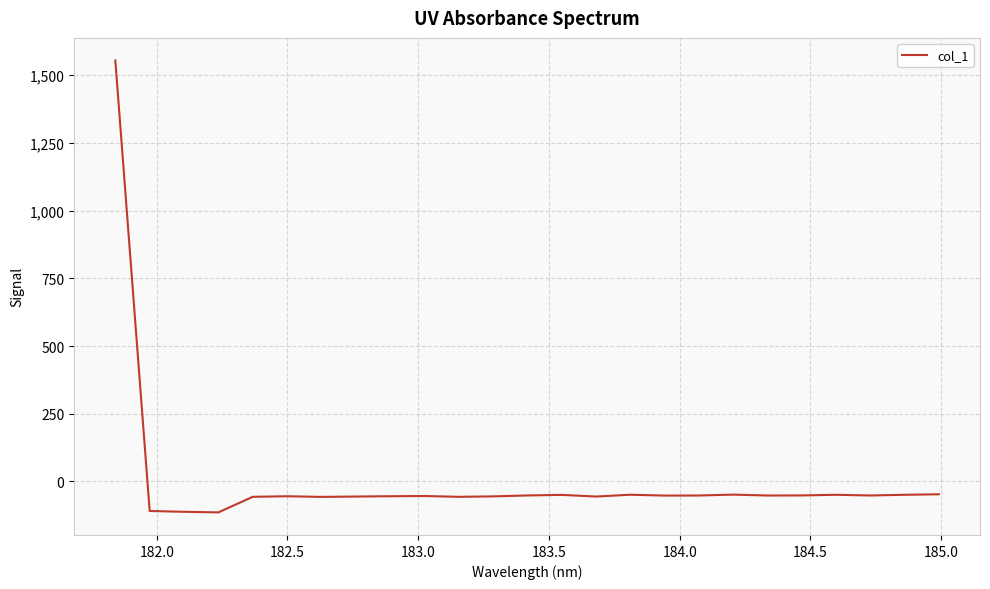

What is the minimum value shown in the chart?

-114.5